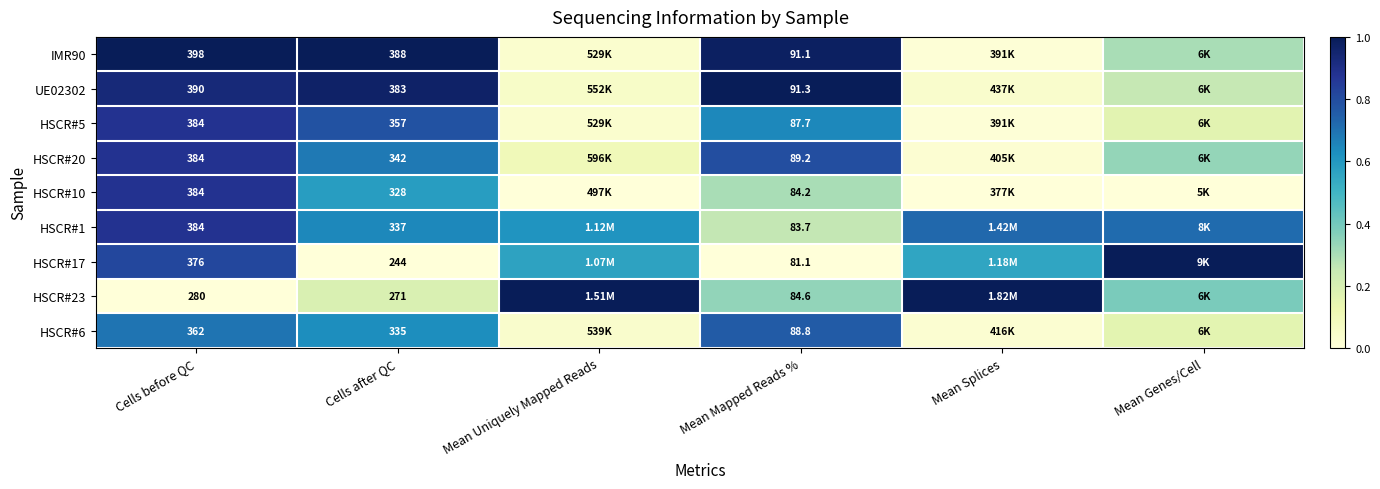

Is the value of HSCR#6 at Cells before QC greater than the value of HSCR#17 at Cells before QC?

No